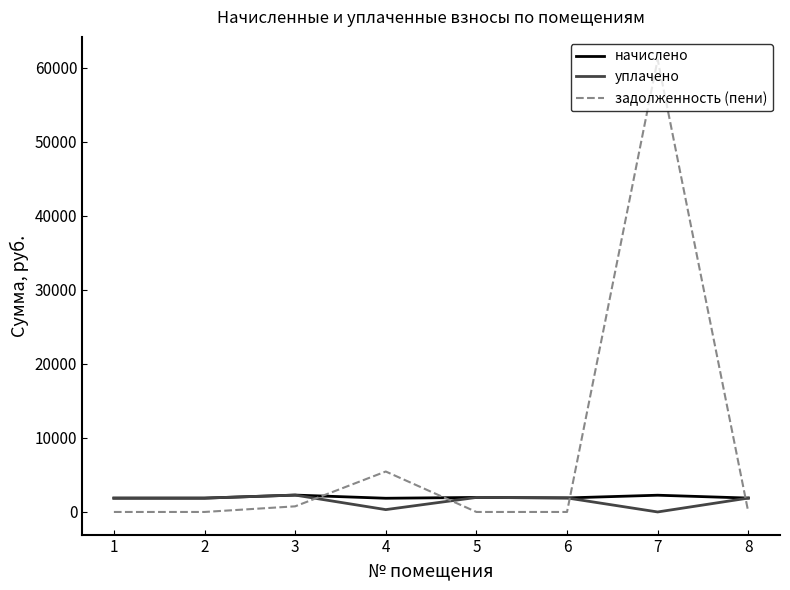

Which series has the largest total across all categories?

задолженность (пени)